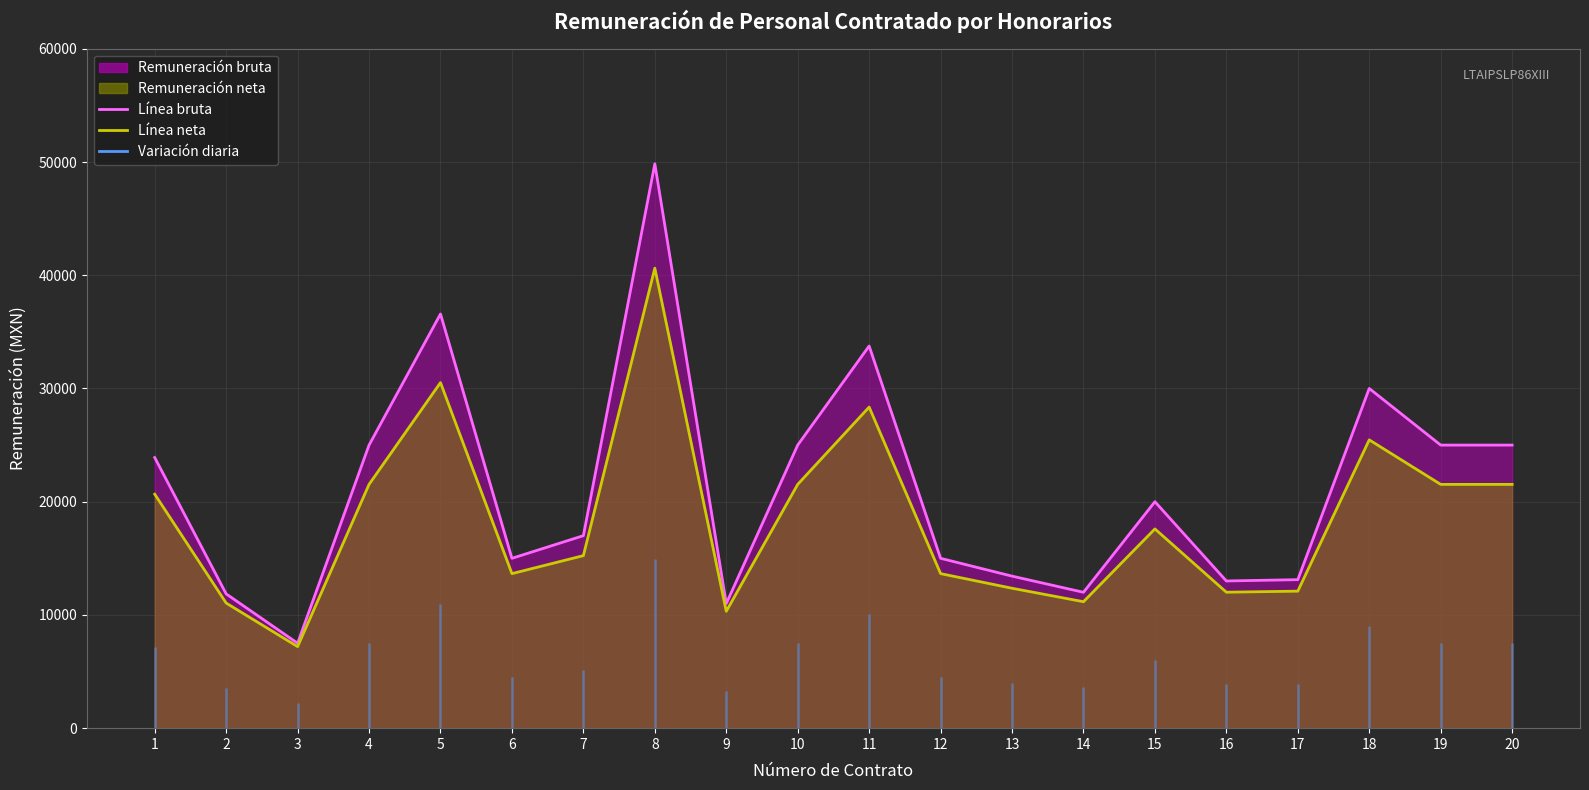

Which category has the highest value across all series?

8